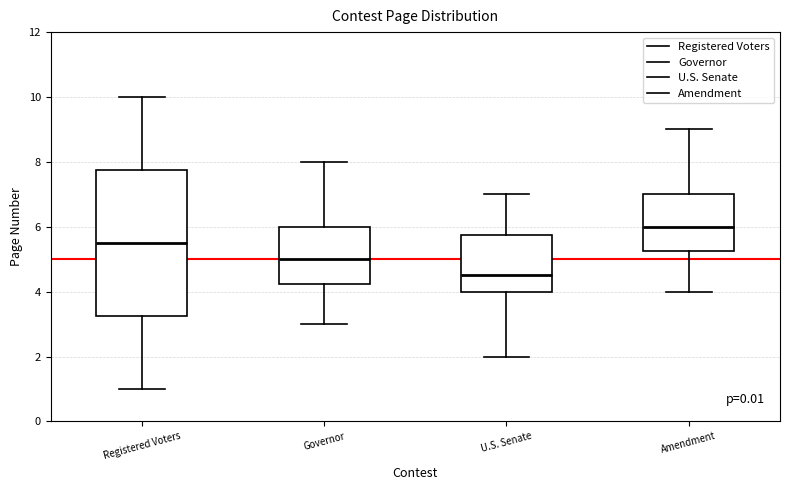

Reading left to right, read every box against the y-axis: the position of its median line, the range the box covers, and the ends of its whiskers. The values are not printed on the chart, so give them approximately, as read against the axis.

Registered Voters: median 5.6, box 3.2 to 7.8, whiskers 1.0 to 10.0
Governor: median 5.0, box 4.2 to 6.0, whiskers 3.0 to 8.0
U.S. Senate: median 4.6, box 4.0 to 5.8, whiskers 2.0 to 7.0
Amendment: median 6.0, box 5.2 to 7.0, whiskers 4.0 to 9.0